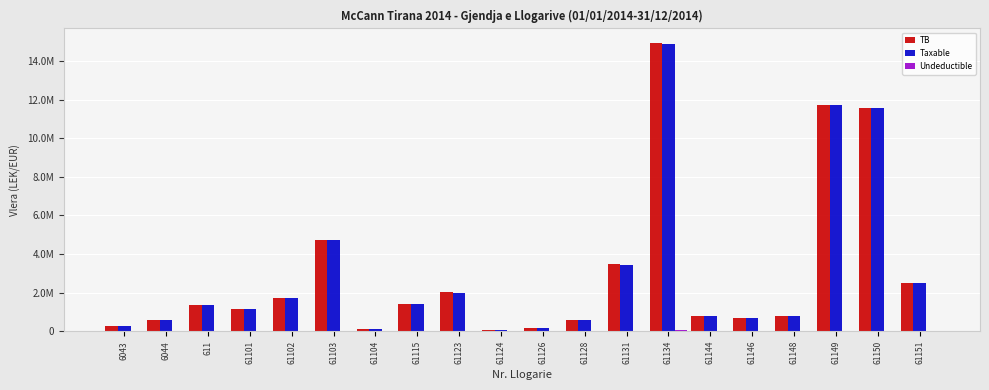

Are the bars horizontal?

No